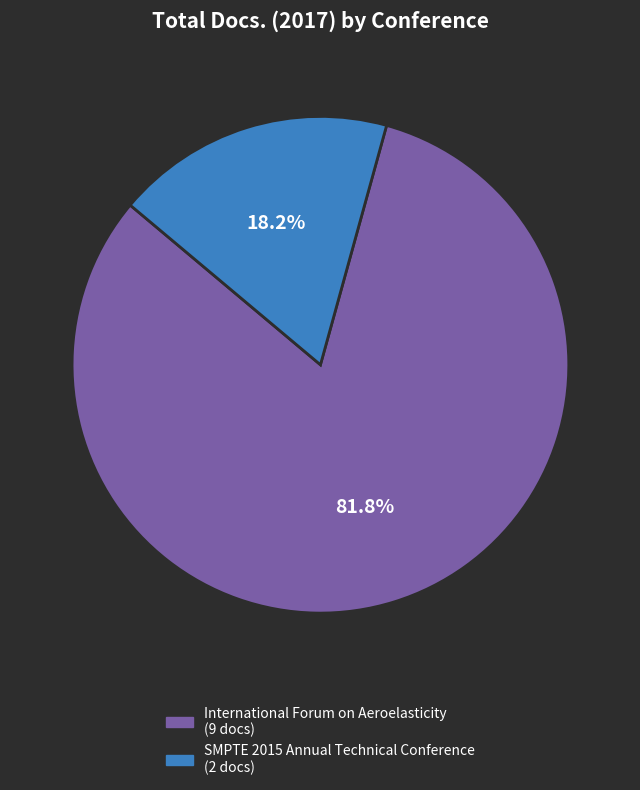

Rank the categories by value from lowest to highest.

SMPTE 2015 Annual Technical Conference, International Forum on Aeroelasticity